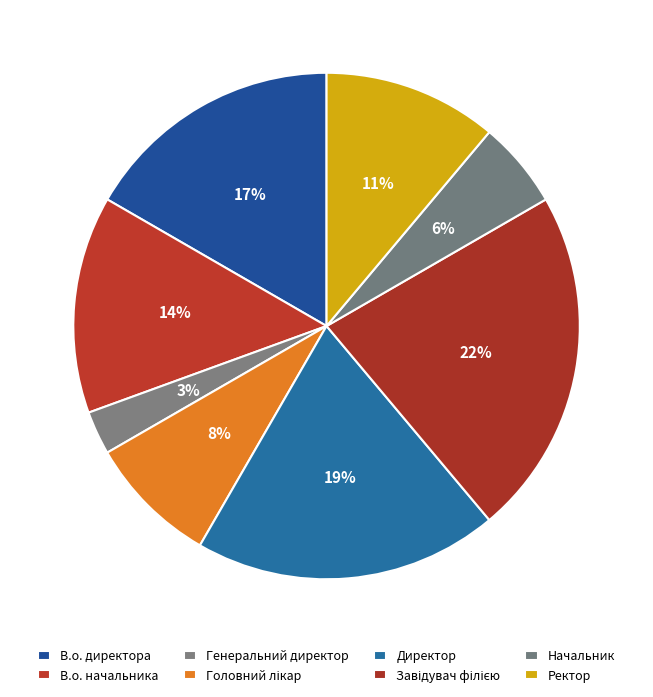

How many slices are in this pie chart?

8